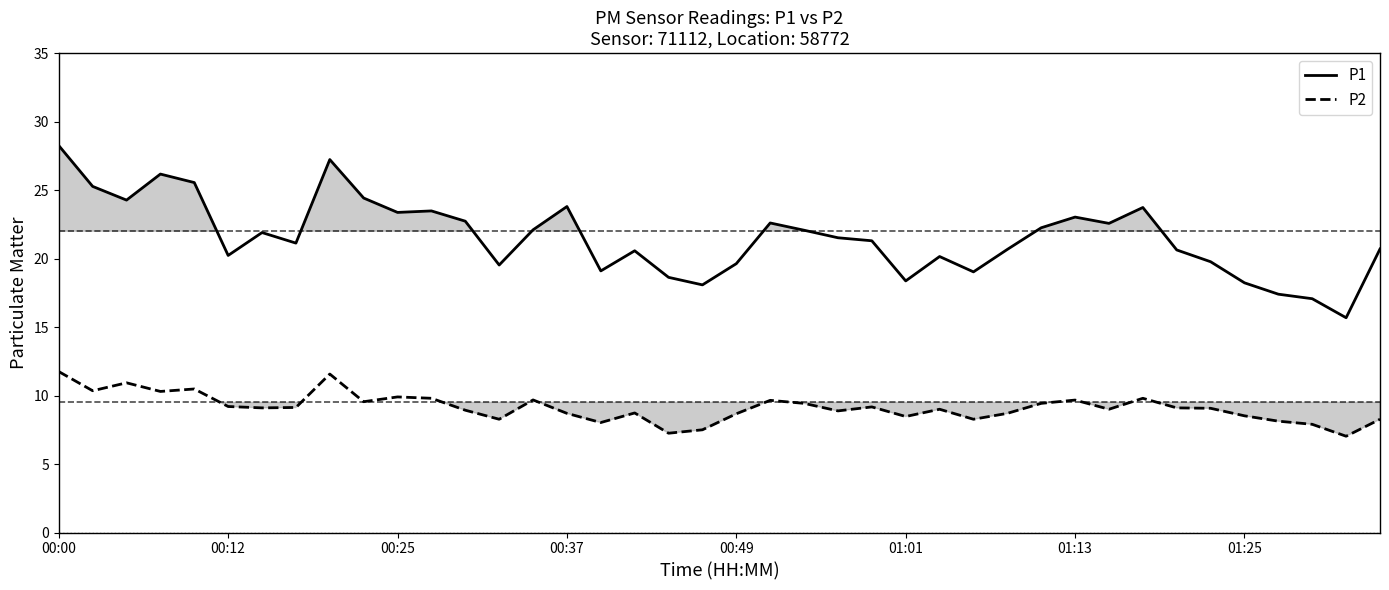

True or false: P1 and P2 intersect in this chart.

False